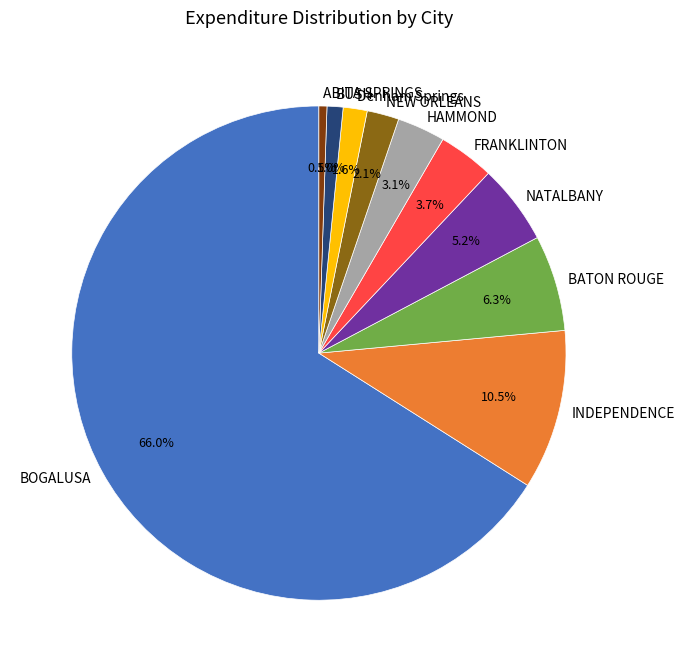

To the nearest percent, what is the combined percentage of BUSH and Denham Springs?

3%